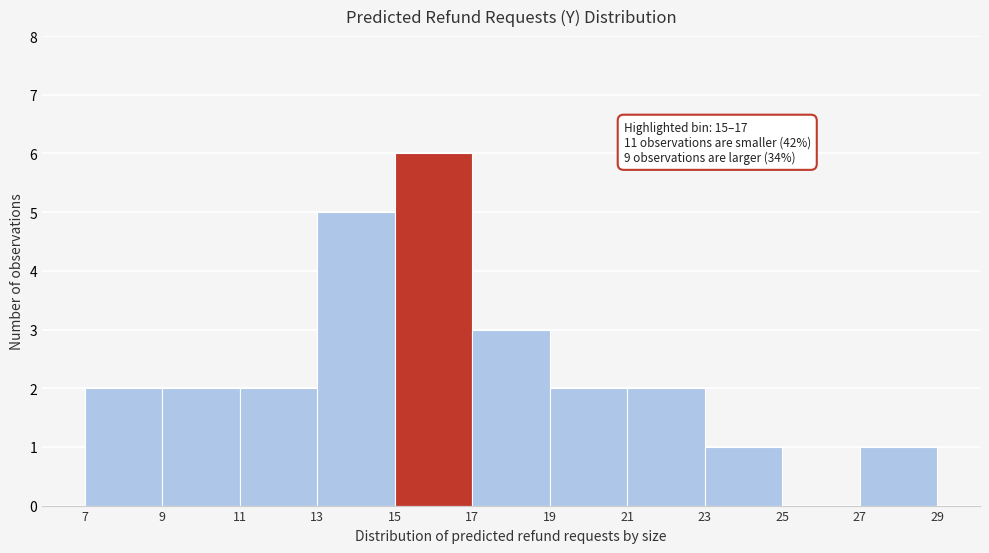

Which range on the x-axis has the tallest bar?

15 to 17